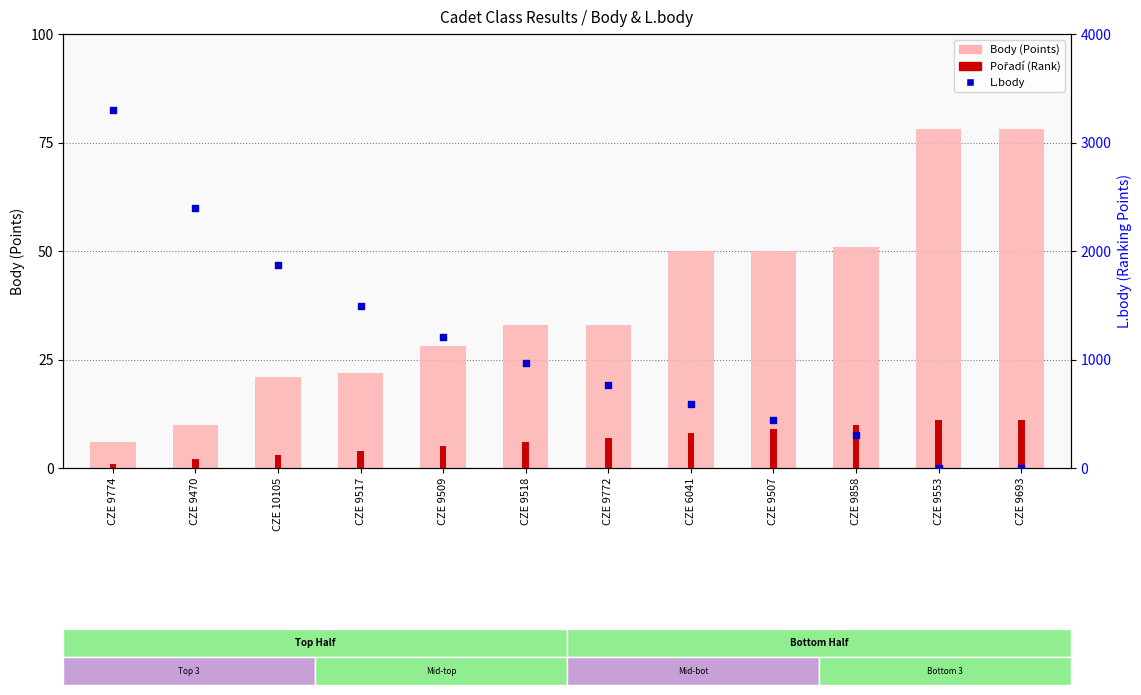

Which series contains the highest Y value?

L.body (Ranking Points)